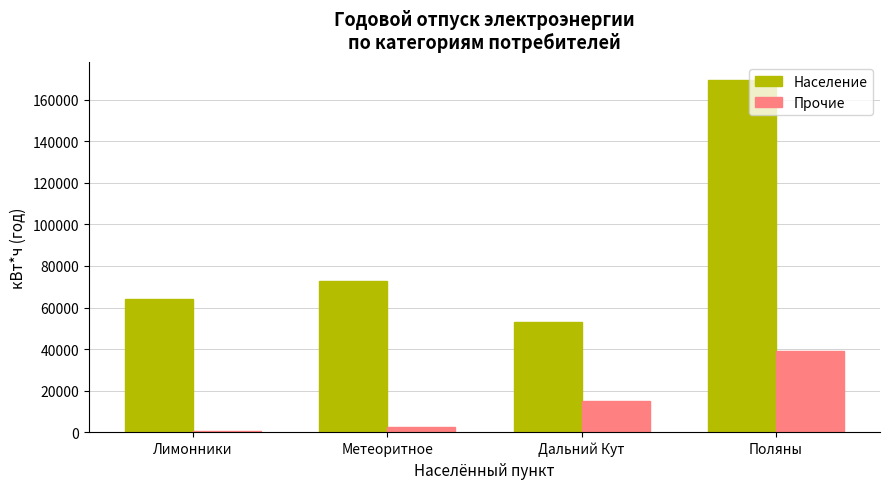

Is it true that Прочие equals 15043.0 at Дальний Кут?

True